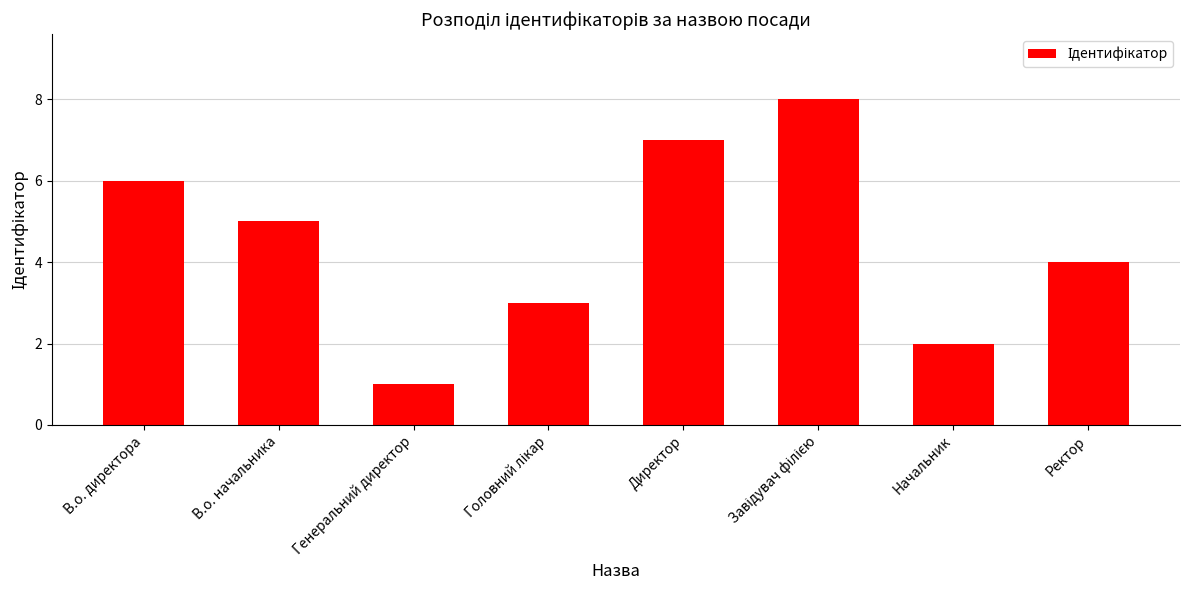

Are the bars horizontal?

No